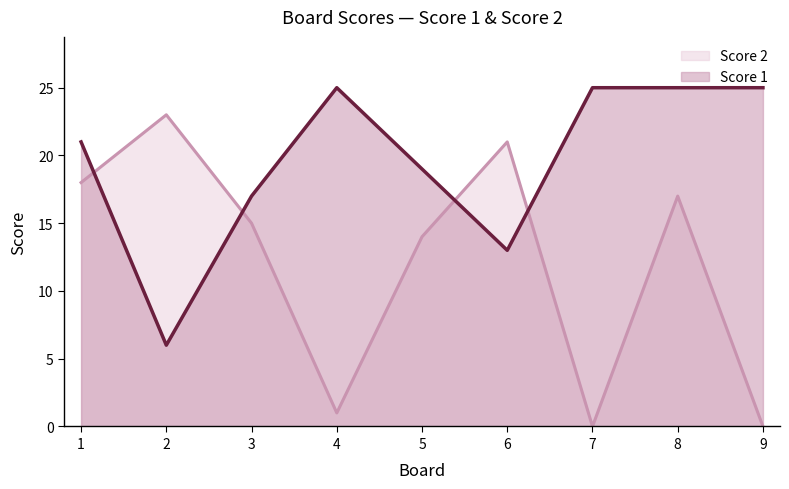

Which label corresponds to the largest value in the chart?

4